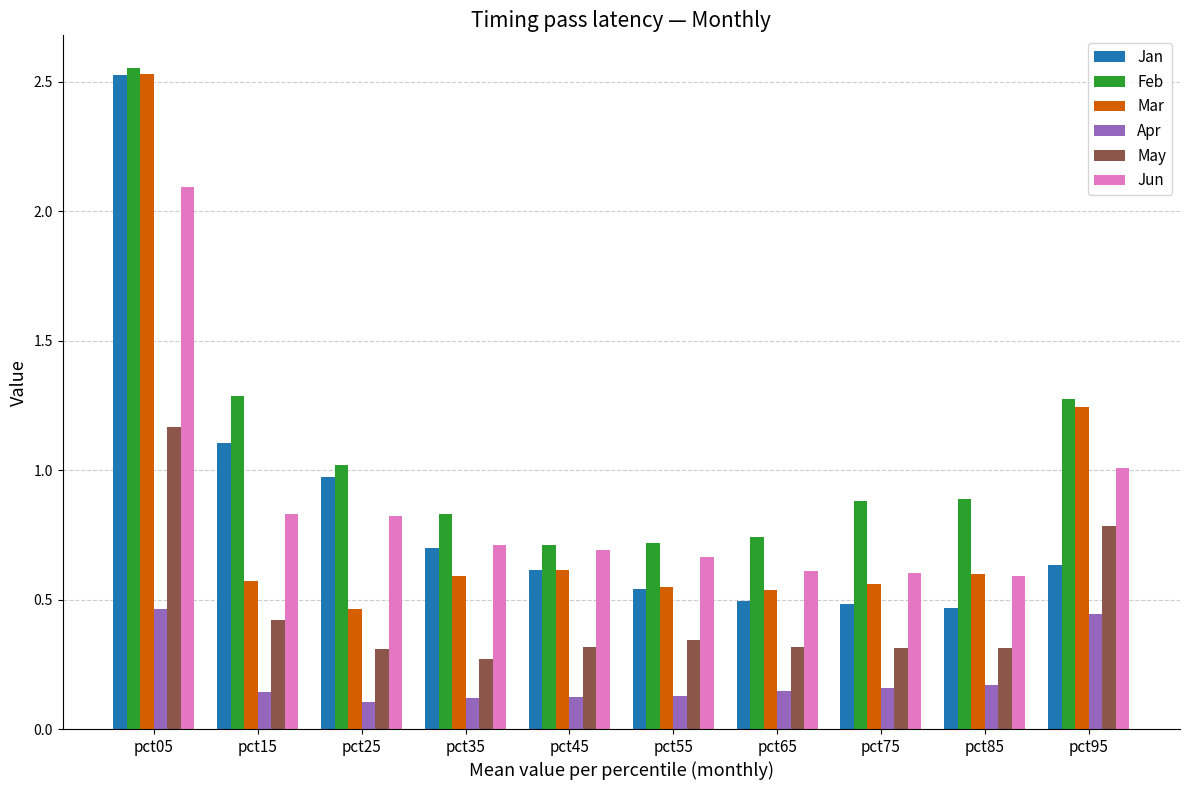

Between pct25 and pct75, which series saw the biggest shift?

Jan